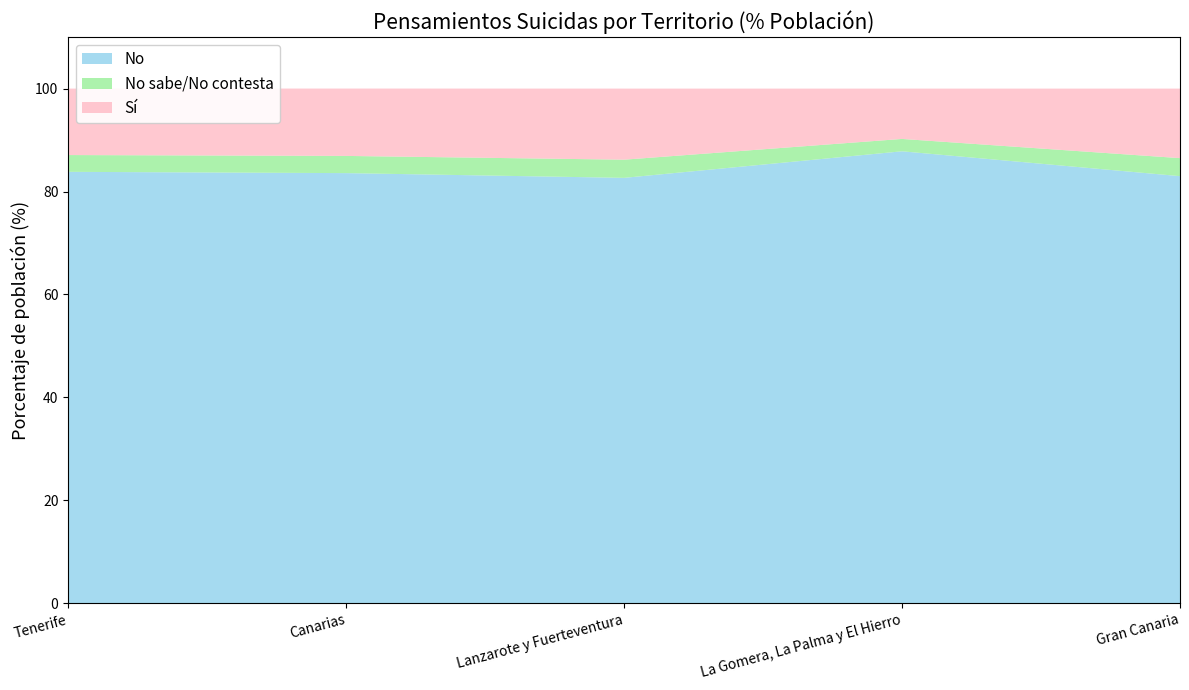

Reading left to right, transcribe all the data shown in this chart.

No: 83.8	83.6	82.7	87.8	83.0
No sabe/No contesta: 3.3	3.3	3.5	2.4	3.5
Sí: 12.9	13.1	13.8	9.8	13.5